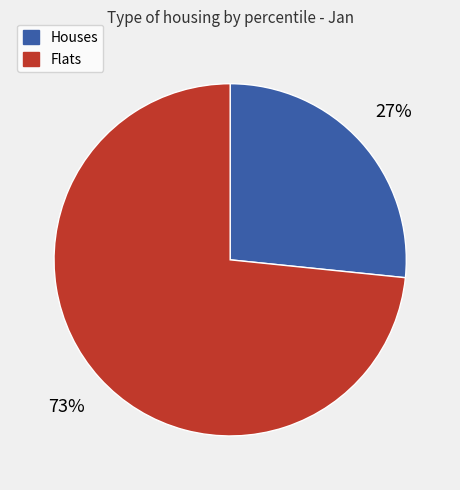

To the nearest percent, what is the combined percentage of Flats and Houses?

100%